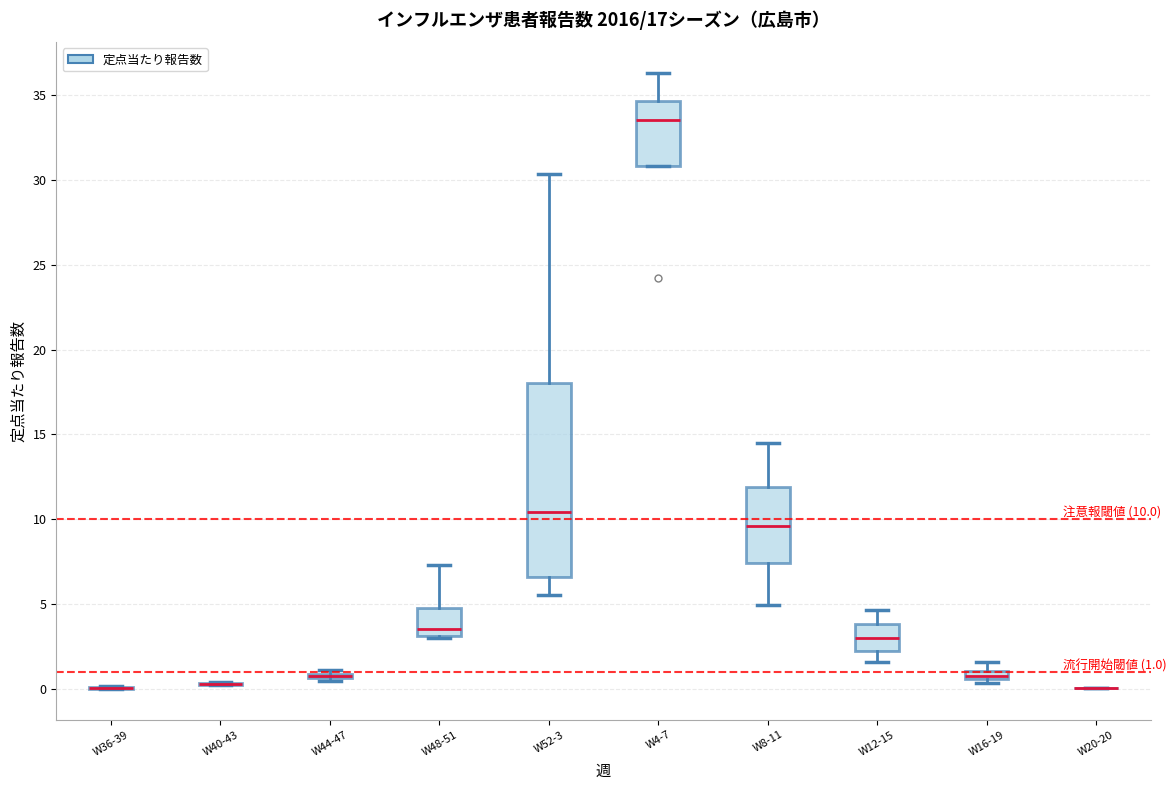

Comparing the boxes themselves (not the whiskers), which one is the tallest?

W52-3